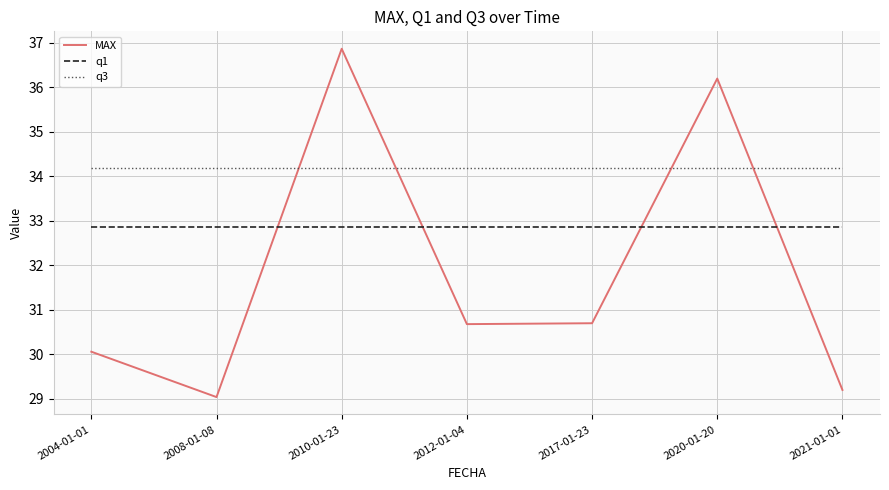

True or false: MAX has a value of 29.2 at 2021-01-01.

True